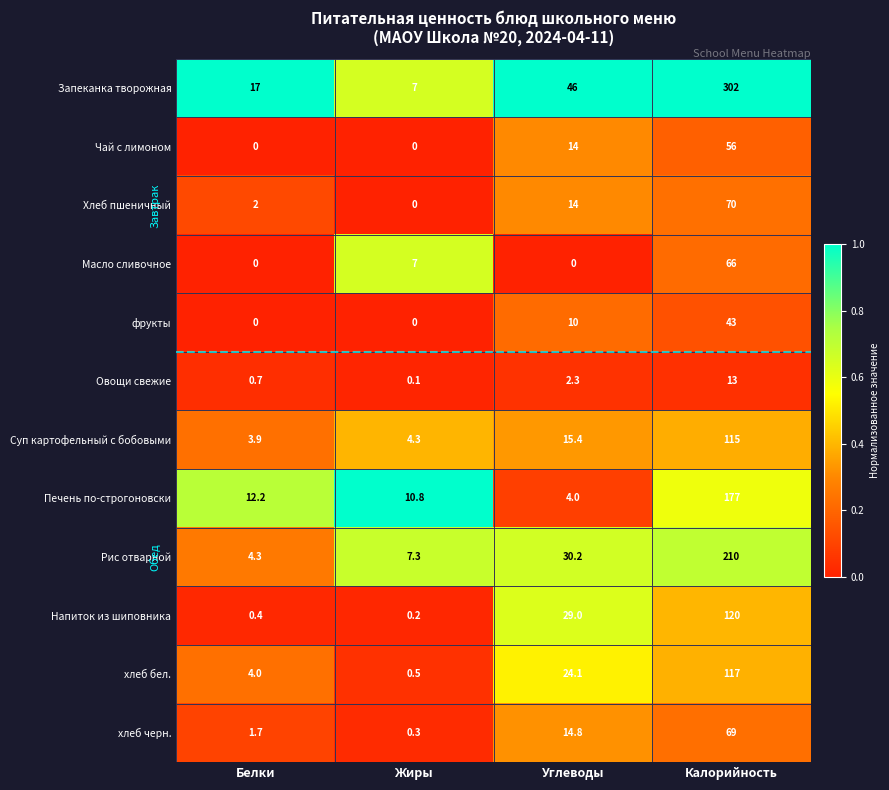

At which label does Суп картофельный с бобовыми first exceed 15?

Углеводы